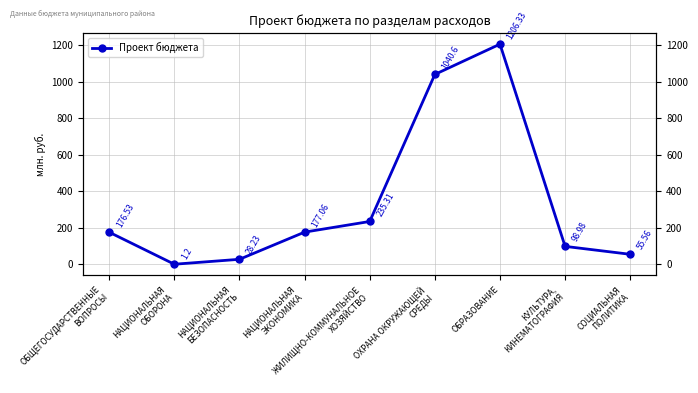

The value at КУЛЬТУРА,
КИНЕМАТОГРАФИЯ is 99.0. True or false?

True